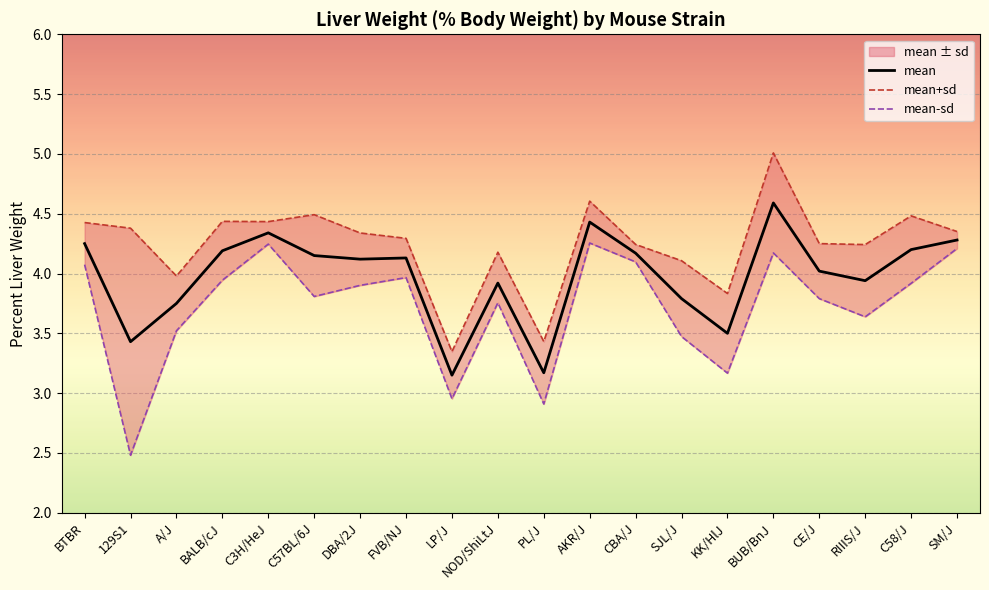

True or false: mean has more than 1 interior local peaks.

True